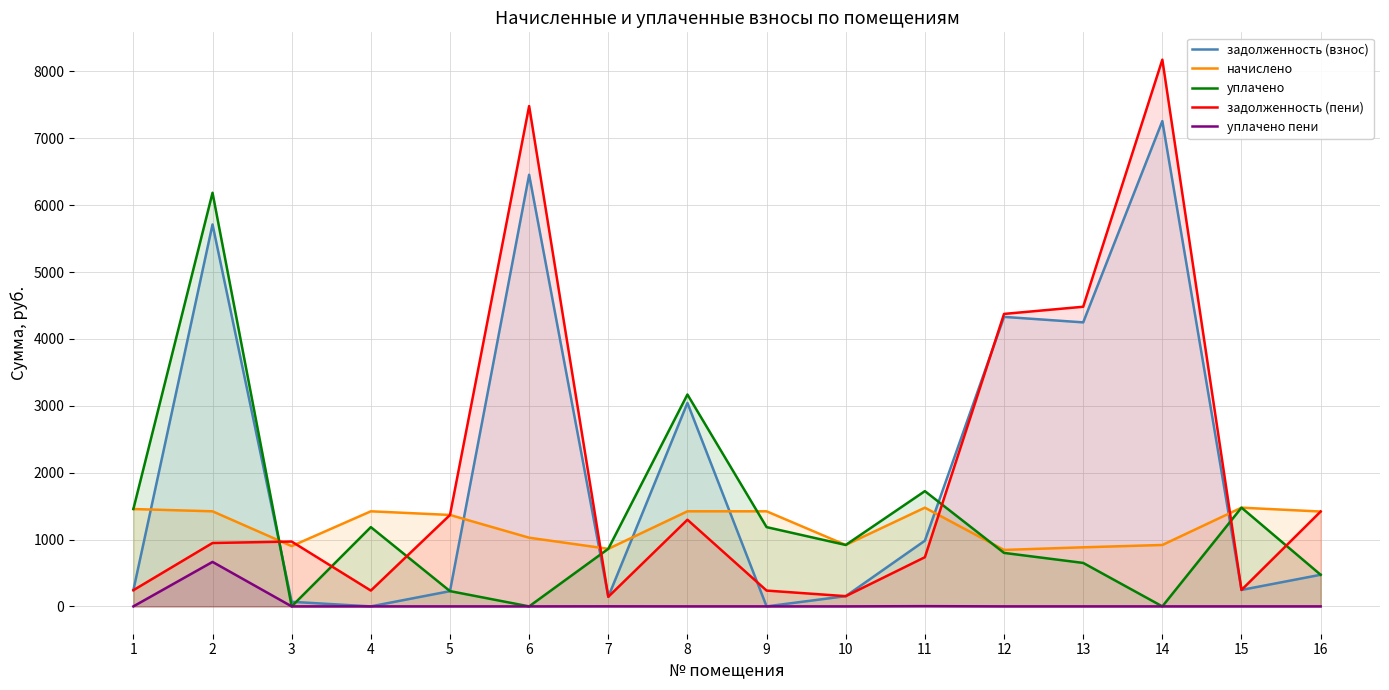

Reading left to right, transcribe all the data shown in this chart.

задолженность (взнос): 1=242.7	2=5712.4	3=68.3	4=0.0	5=227.9	6=6455.6	7=143.4	8=3042.9	9=0.0	10=153.1	11=982.8	12=4329.8	13=4247.8	14=7258.3	15=246.1	16=472.9
начислено: 1=1456.1	2=1422.1	3=901.6	4=1422.1	5=1367.6	6=1027.3	7=860.7	8=1422.1	9=1422.1	10=918.5	11=1476.5	12=844.5	13=883.7	14=918.5	15=1476.5	16=1418.6
уплачено: 1=1456.6	2=6186.4	3=0.0	4=1185.5	5=228.4	6=0.0	7=861.0	8=3168.9	9=1185.5	10=918.8	11=1723.7	12=800.0	13=650.0	14=0.0	15=1477.0	16=472.9
задолженность (пени): 1=242.2	2=948.0	3=969.9	4=236.5	5=1367.1	6=7482.9	7=143.2	8=1296.0	9=236.5	10=152.8	11=735.6	12=4374.3	13=4481.5	14=8176.9	15=245.6	16=1418.6
уплачено пени: 1=0.0	2=665.2	3=0.0	4=0.0	5=0.0	6=0.0	7=0.8	8=0.0	9=0.0	10=0.0	11=3.6	12=0.0	13=0.0	14=0.0	15=0.0	16=0.0